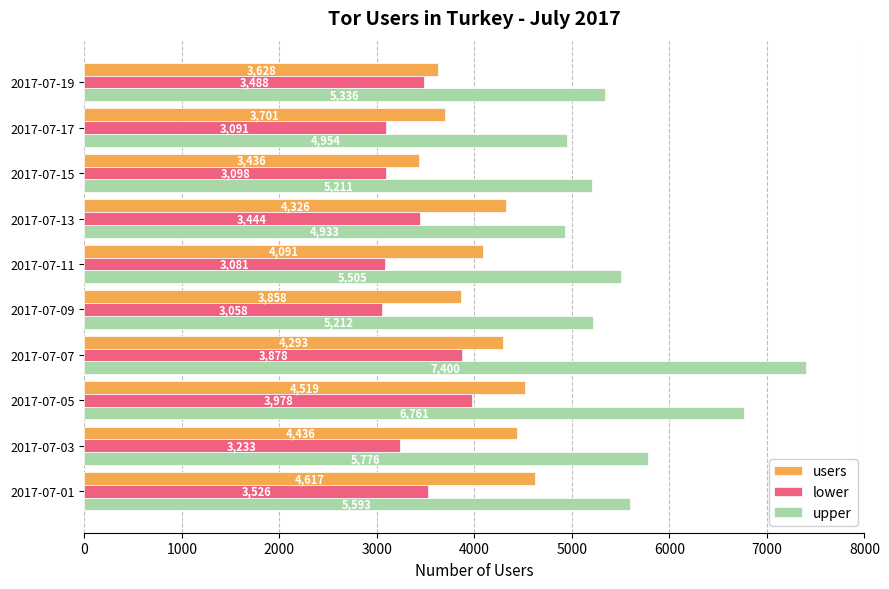

What value does the lower series have at 2017-07-03, to the nearest 10?

3230